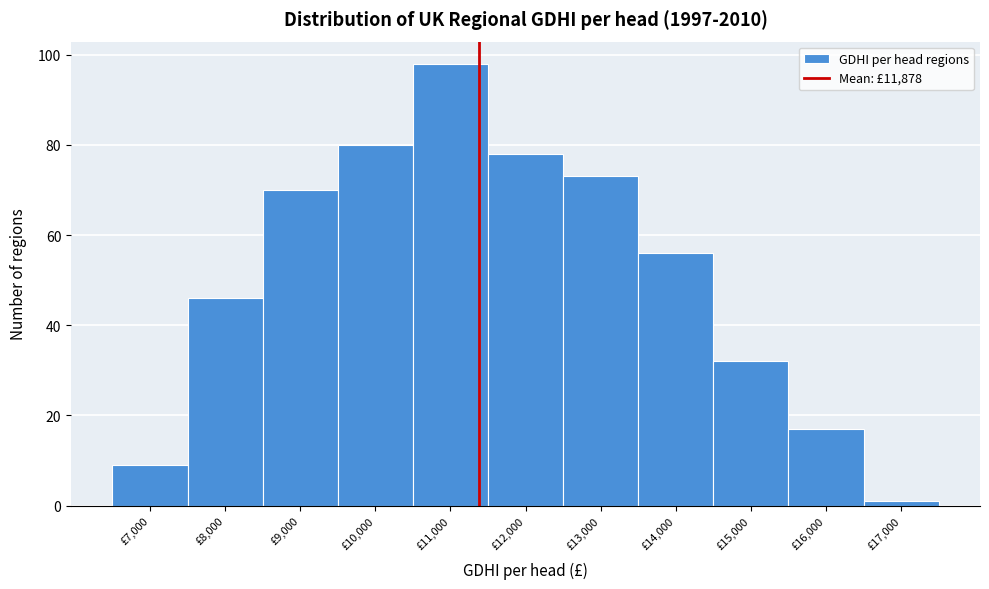

Reading left to right, list all the values displayed in this chart.

9	46	70	80	98	78	73	56	32	17	1